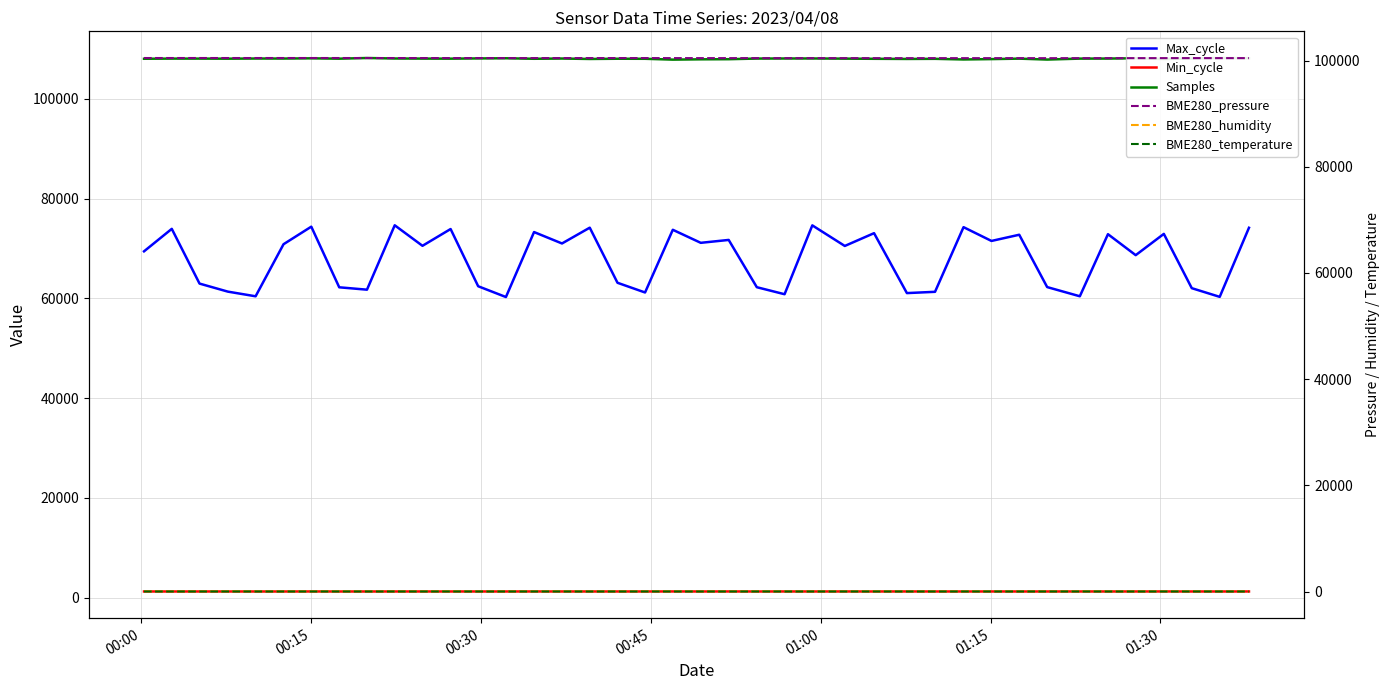

What is the maximum value for Samples?

108196